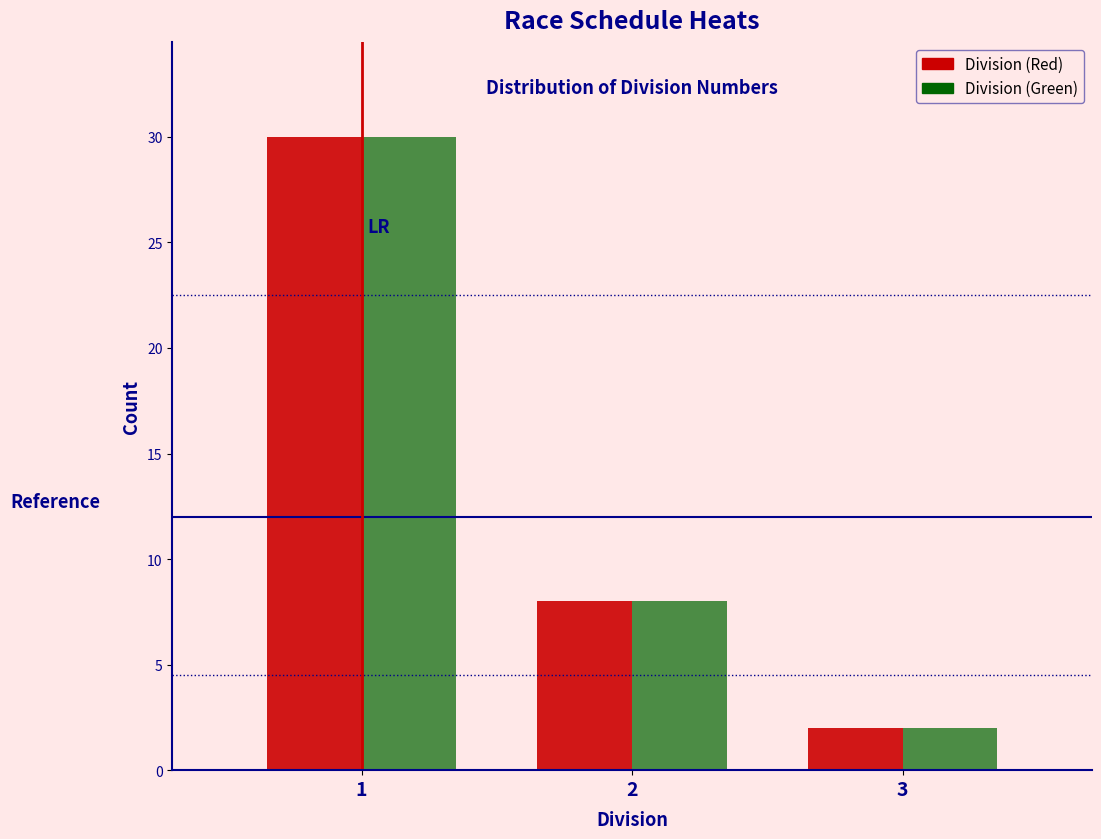

Reading left to right, transcribe all the data shown in this chart.

Division (Red): 30	8	2
Division (Green): 30	8	2